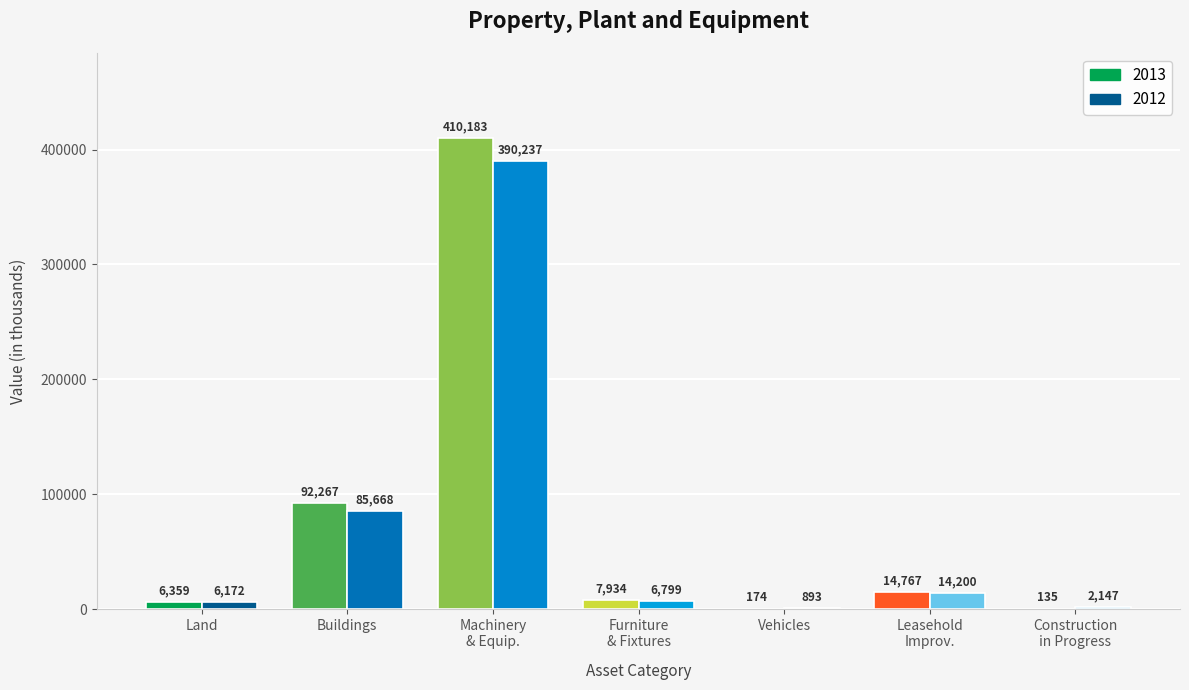

What position from the right is Vehicles?

3